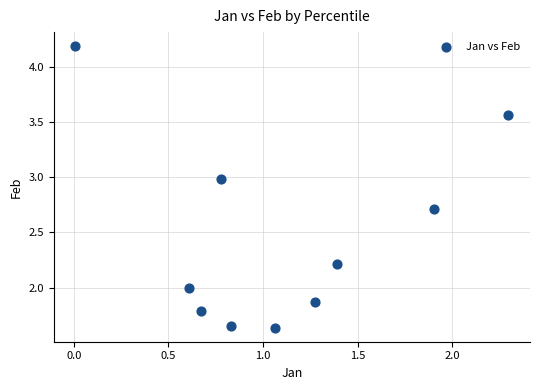

What is the range of X values (max minus min)?

2.3